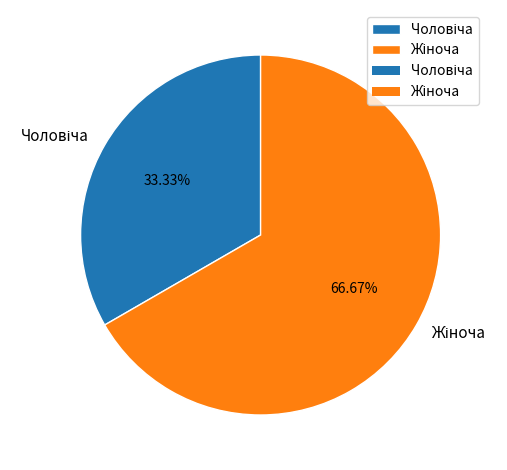

To the nearest percent, what is the average slice percentage?

50%